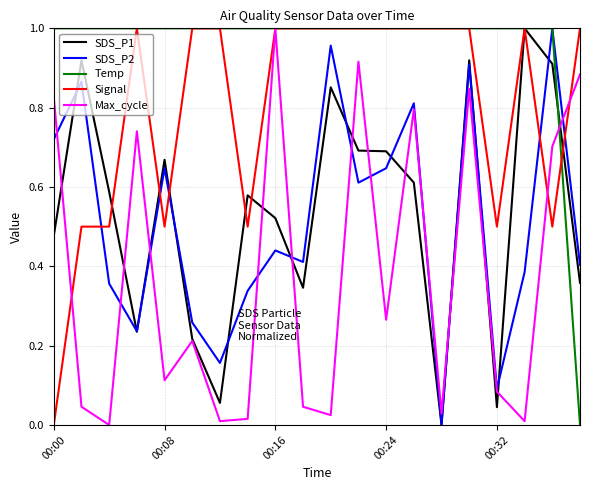

Which series ends up on top after the final intersection of Signal and SDS_P2?

Signal